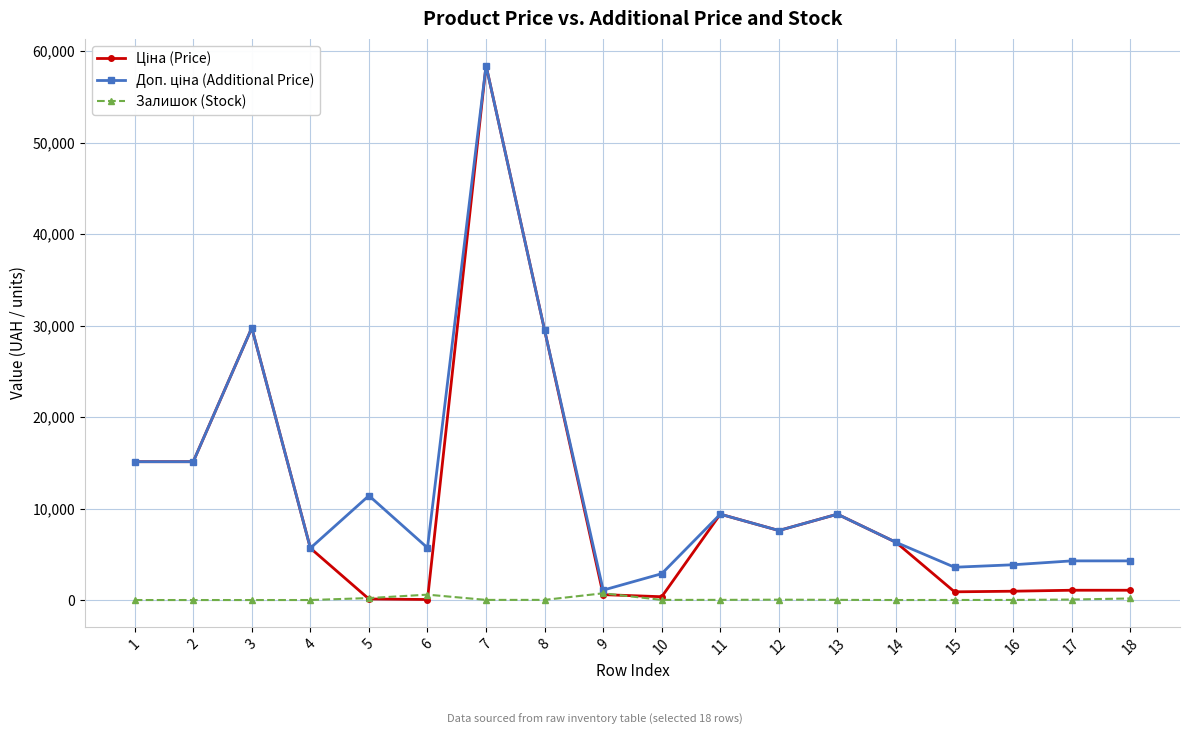

True or false: Залишок (Stock) has more than 0 points higher than both neighbors.

True